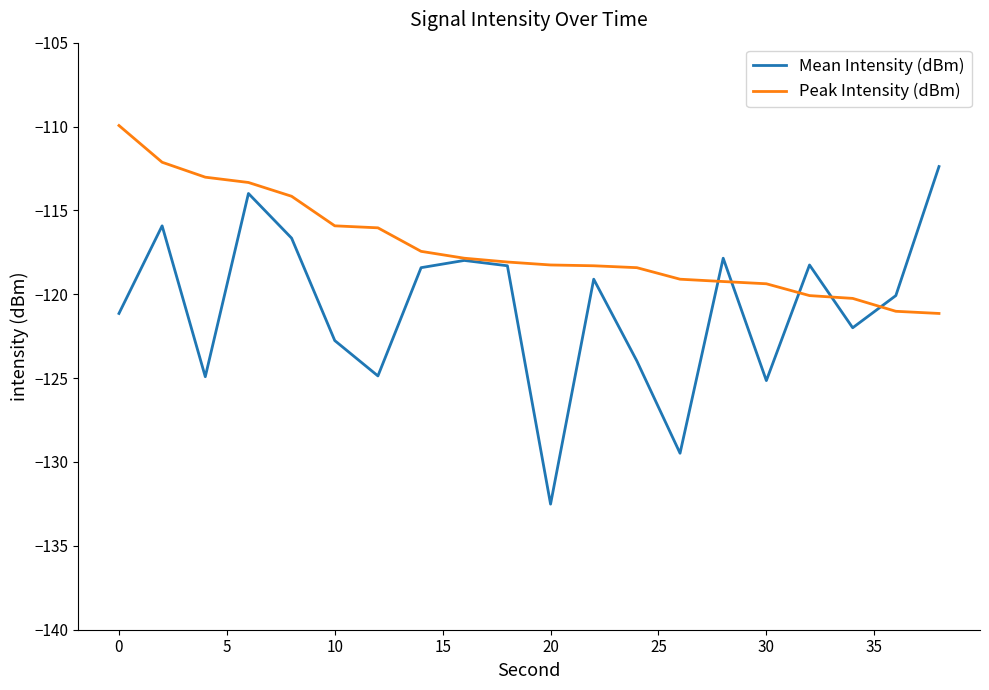

Which series has the largest total across all categories?

Peak Intensity (dBm)